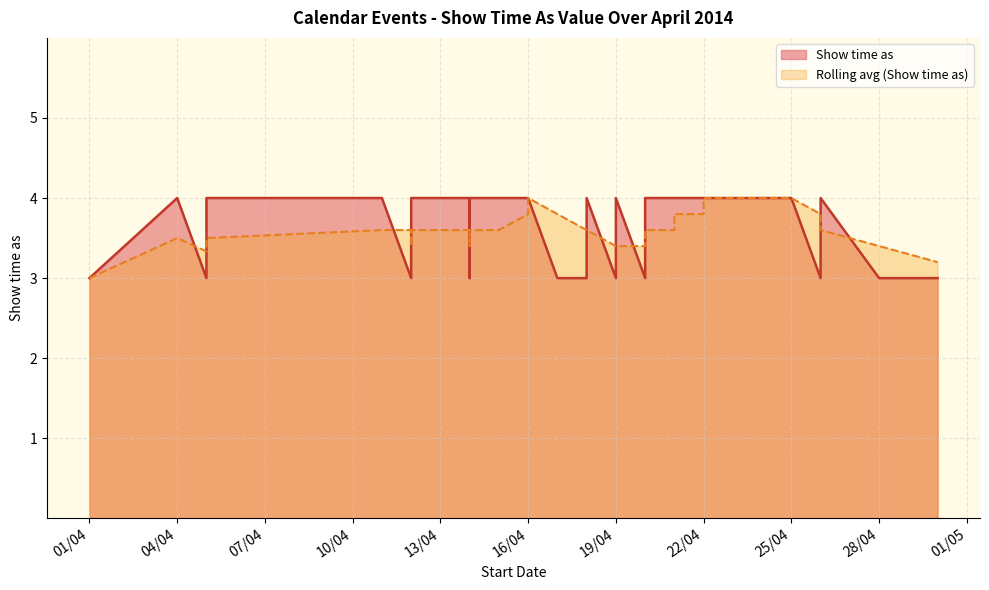

At which category does the chart reach its peak across all series?

4/4/2014